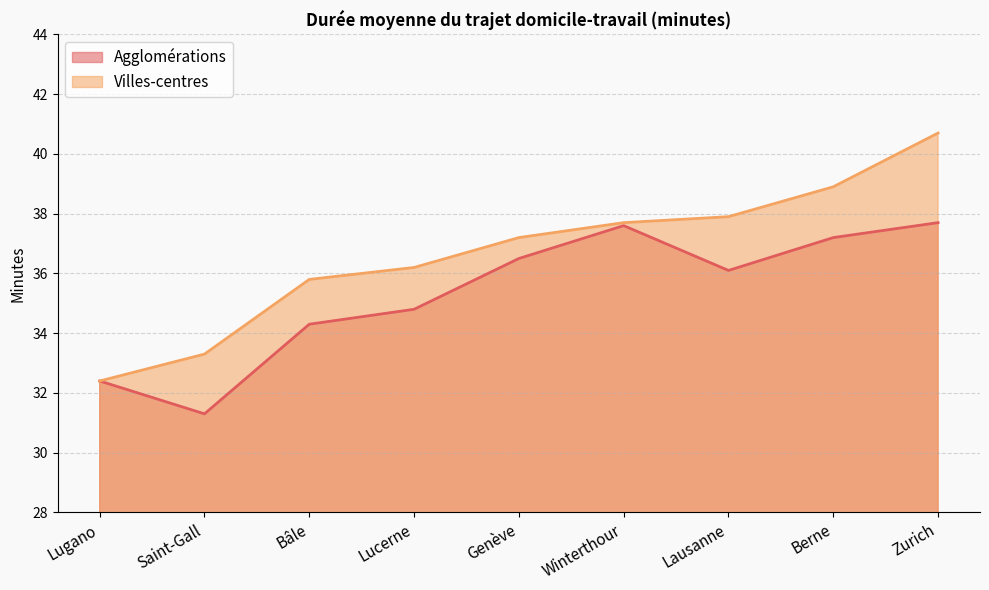

At which category is the sum across all series the highest?

Zurich